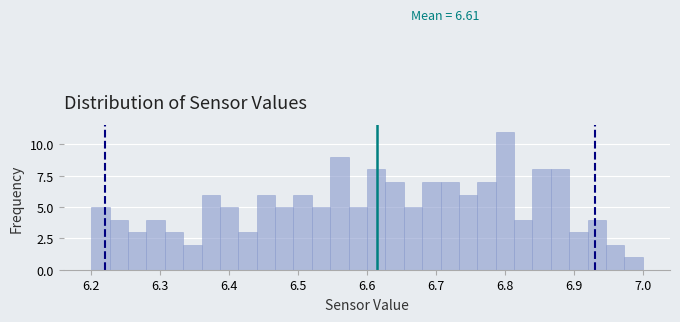

Around what value on the x-axis is the tallest bar? Give the approximate position of its centre, as read against the axis.

6.80